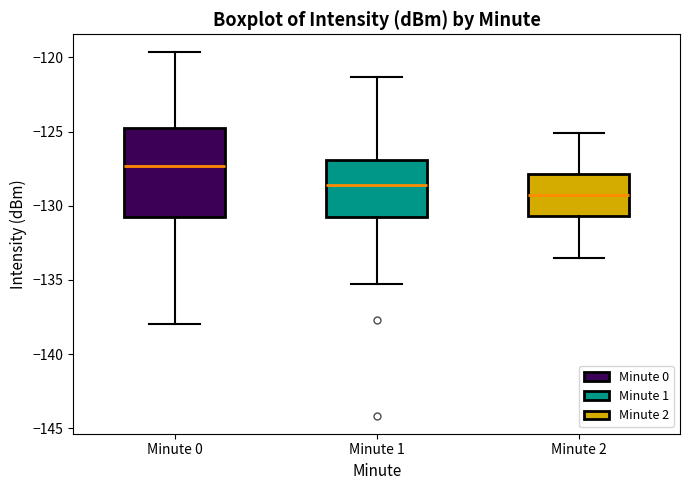

Which box has the lowest median line?

Minute 2